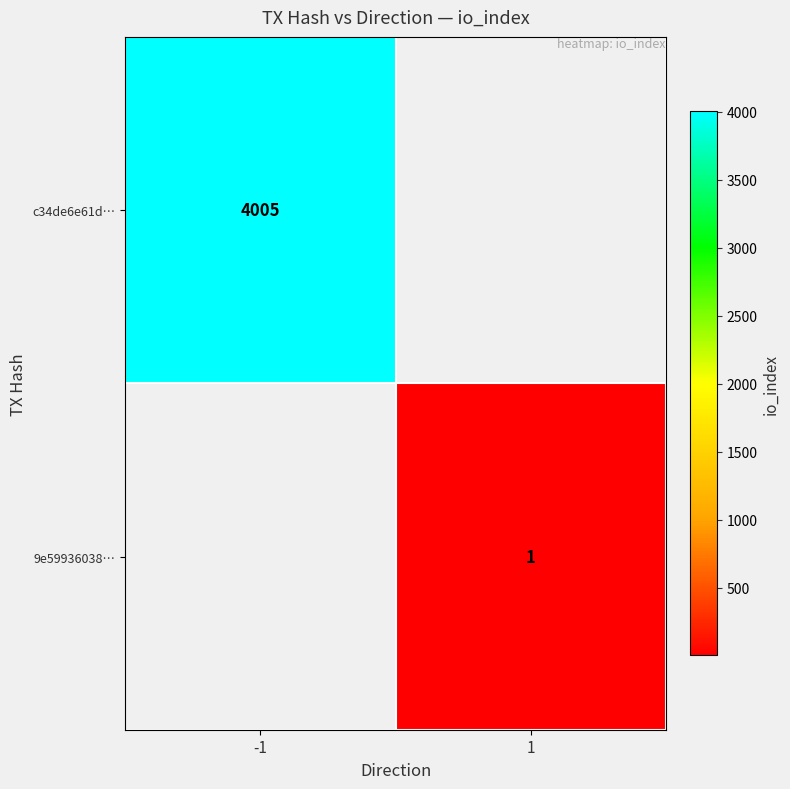

The c34de6e61d… series shows 6244 at -1. True or false?

False